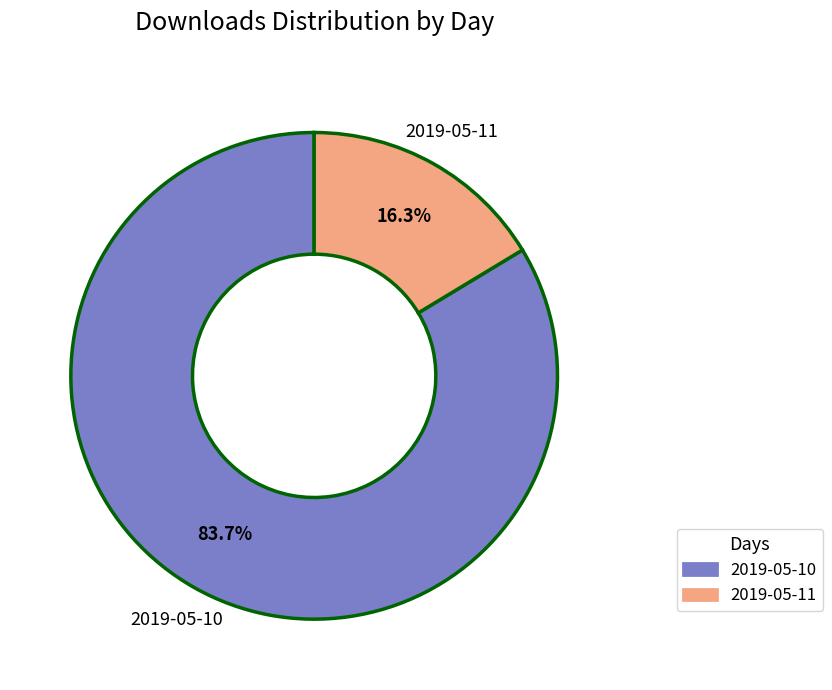

To the nearest percent, what is the difference between the 2019-05-10 and 2019-05-11 slice percentages?

67%